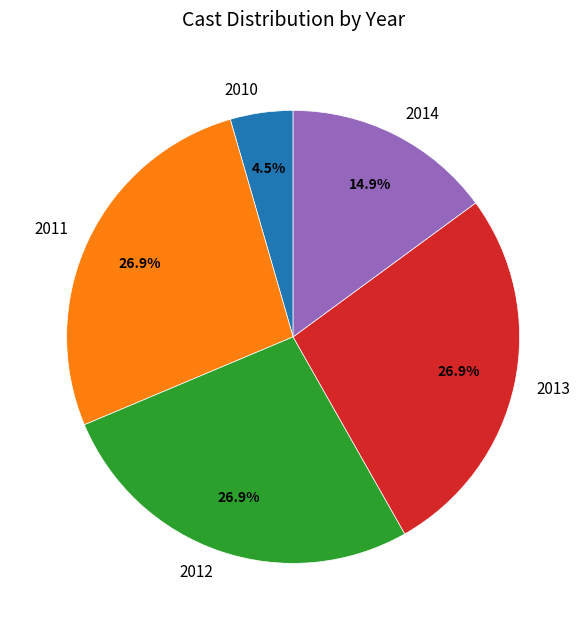

How many slices are in this pie chart?

5